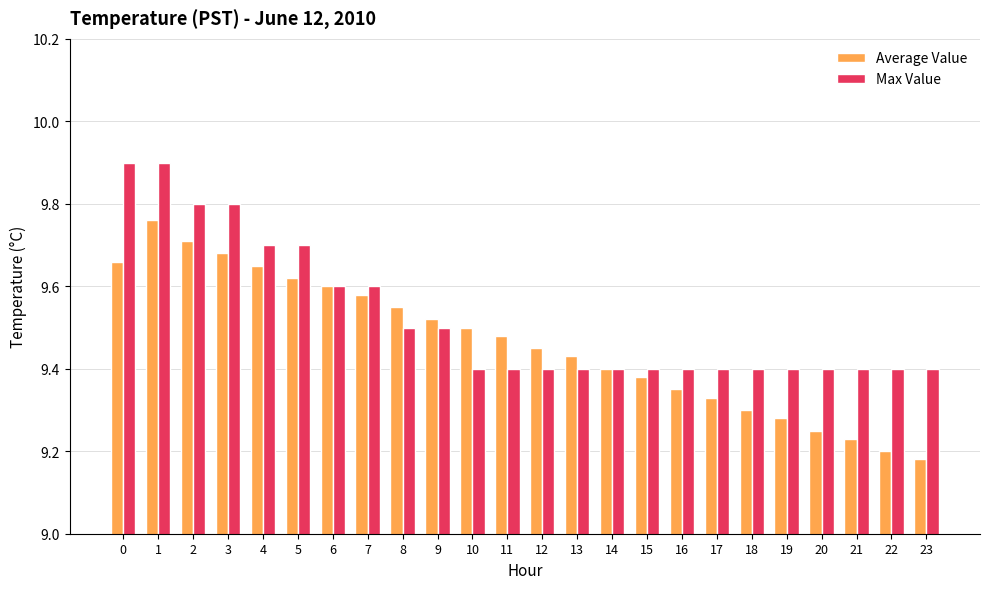

Is it true that Average Value equals 2.8 at 6?

False